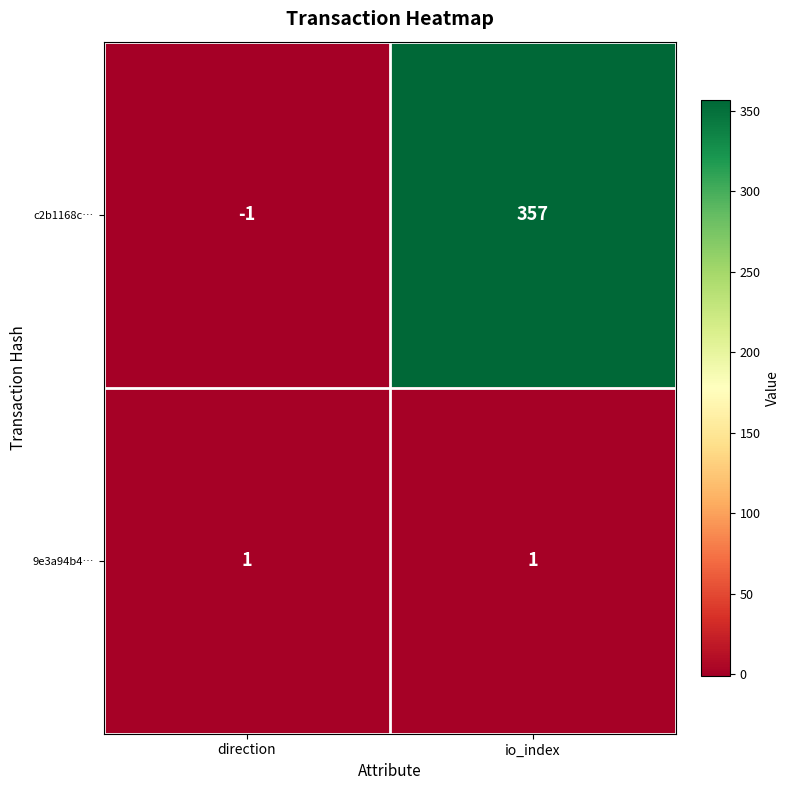

At which category does the chart reach its peak across all series?

io_index